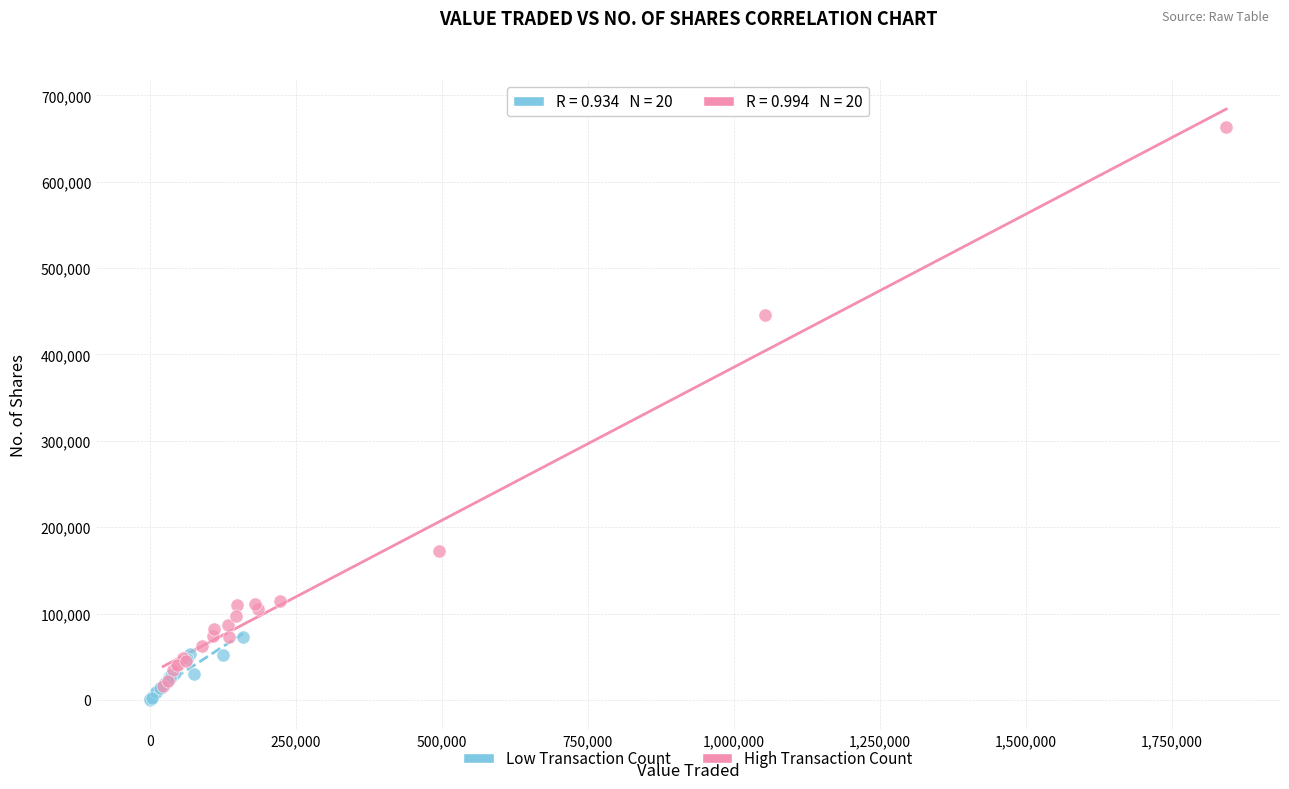

What are all the series names shown in the legend?

Low Transaction Count, High Transaction Count